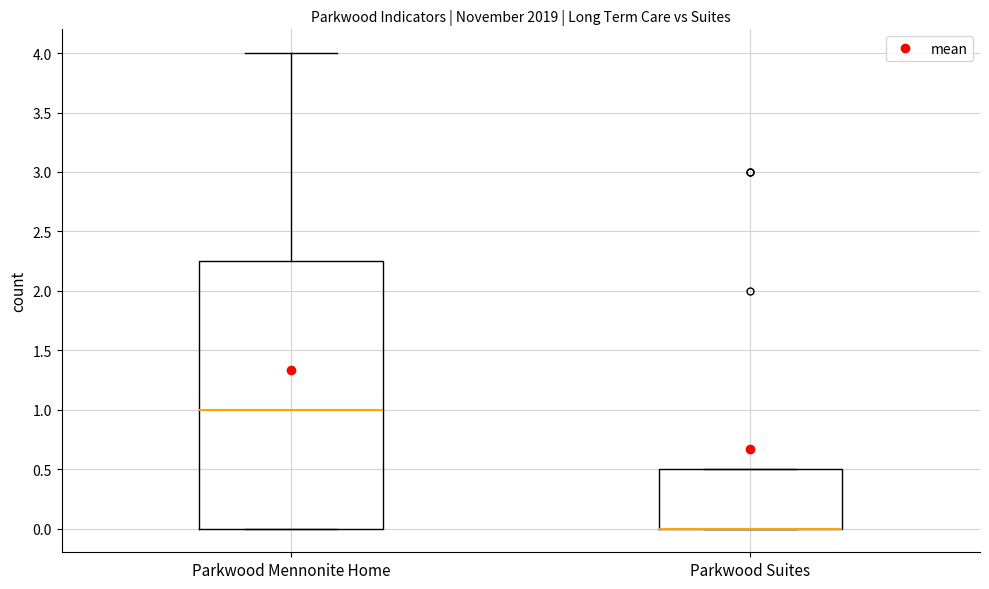

Reading left to right, read every box against the y-axis: the position of its median line, the range the box covers, and the ends of its whiskers. The values are not printed on the chart, so give them approximately, as read against the axis.

Parkwood Mennonite Home: median 1.00, box 0.00 to 2.25, whiskers 0.00 to 4.00
Parkwood Suites: median 0.00 (drawn on the box's lower edge), box 0.00 to 0.50, whiskers 0.00 to 0.50